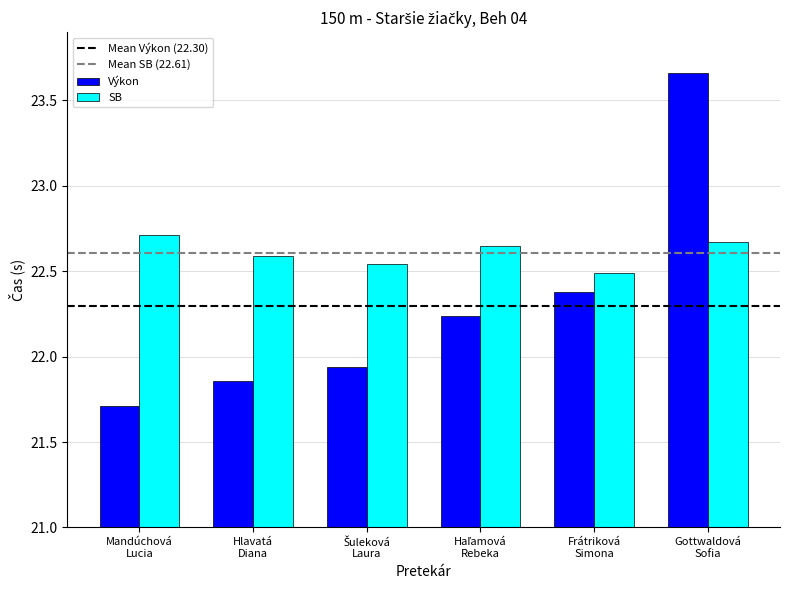

Rank the series by their maximum value, from highest to lowest.

Výkon, SB